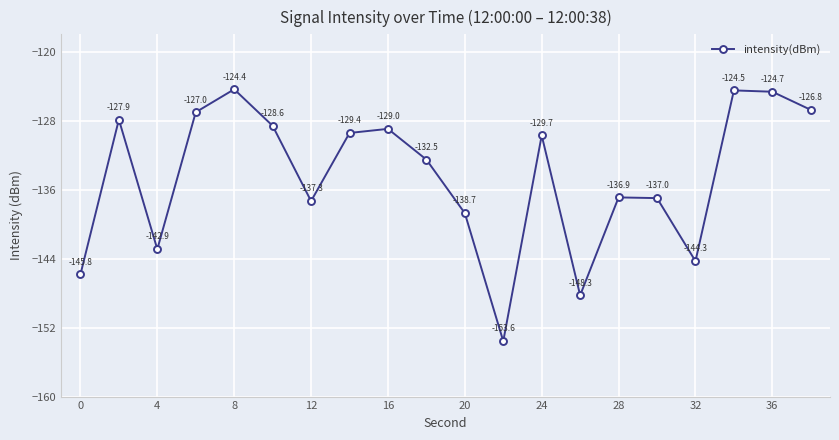

How many interior local peaks (higher than both neighbors) does the data have?

6